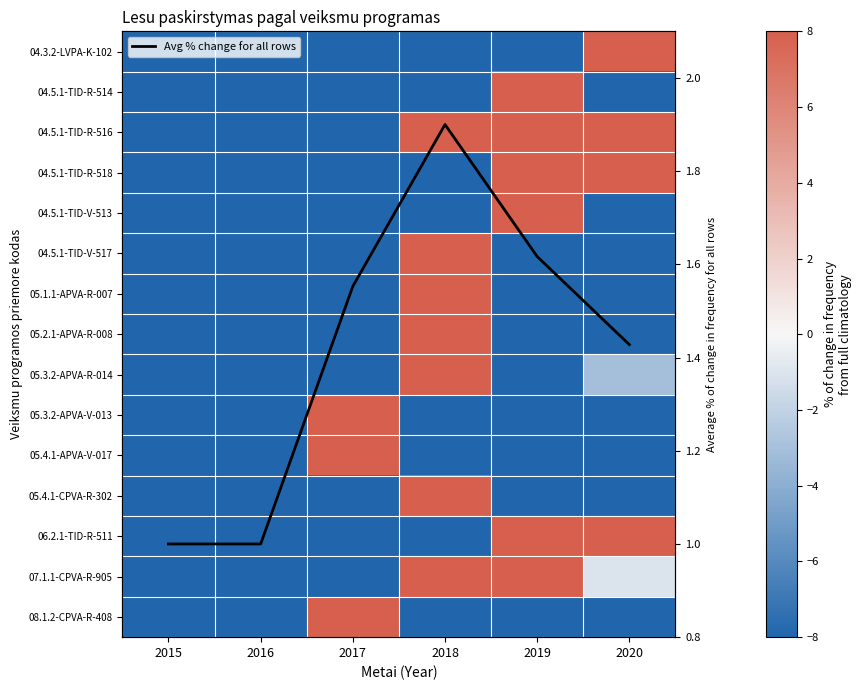

What is the difference between the maximum and minimum values in the Avg % change for all rows series?

0.9